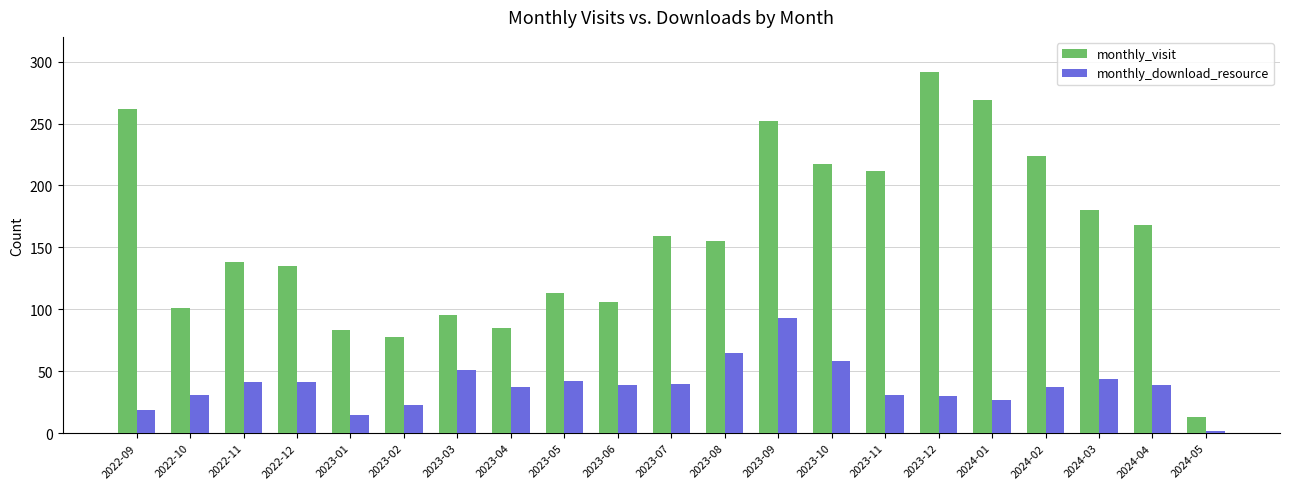

What is the maximum value for monthly_visit?

292